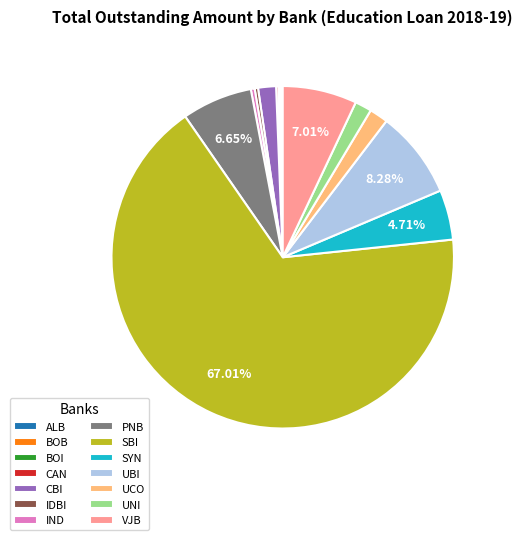

Is there a majority slice in this chart?

Yes